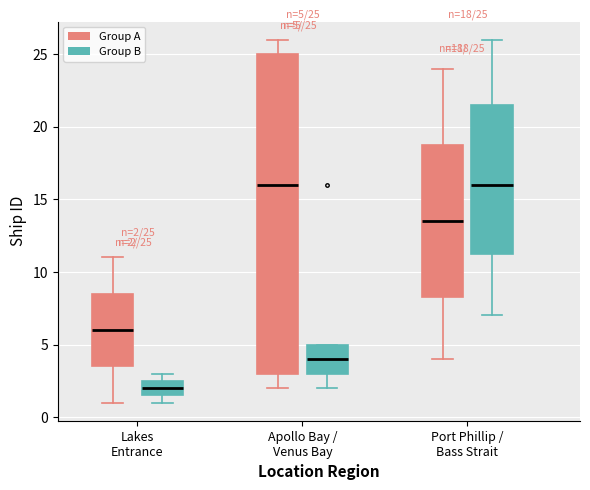

Which box is the tallest, from its lower edge to its upper edge?

Apollo Bay / Venus Bay (Group A)